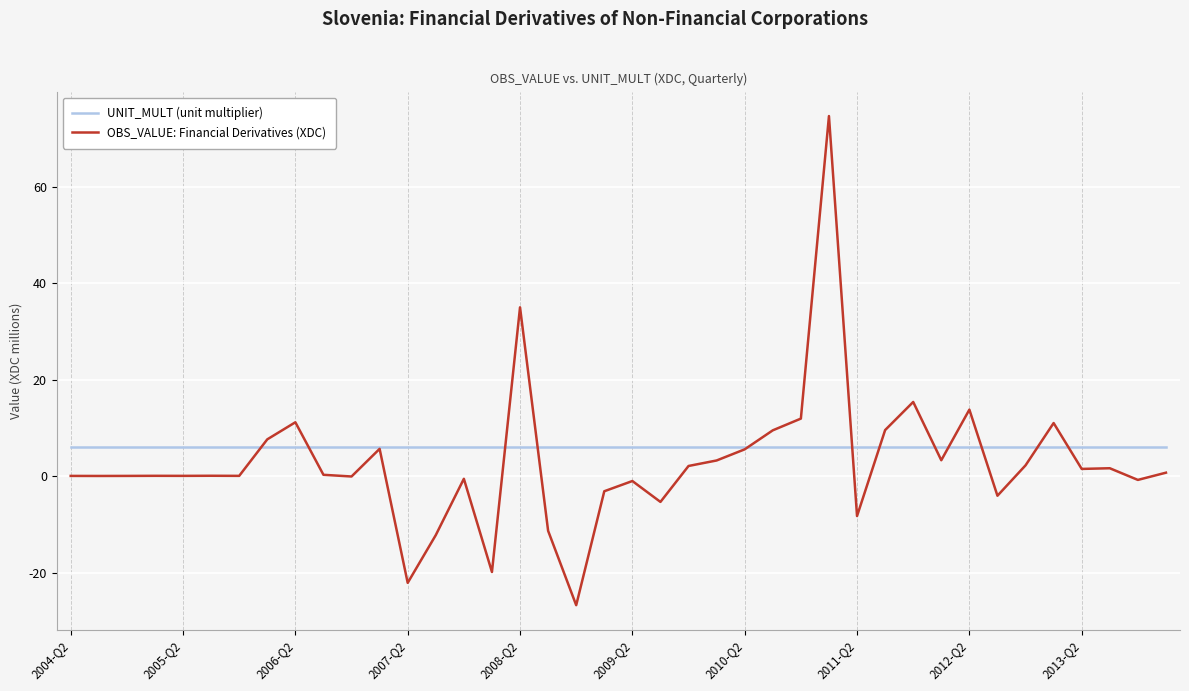

Rank the series by their maximum value, from highest to lowest.

OBS_VALUE: Financial Derivatives (XDC), UNIT_MULT (unit multiplier)